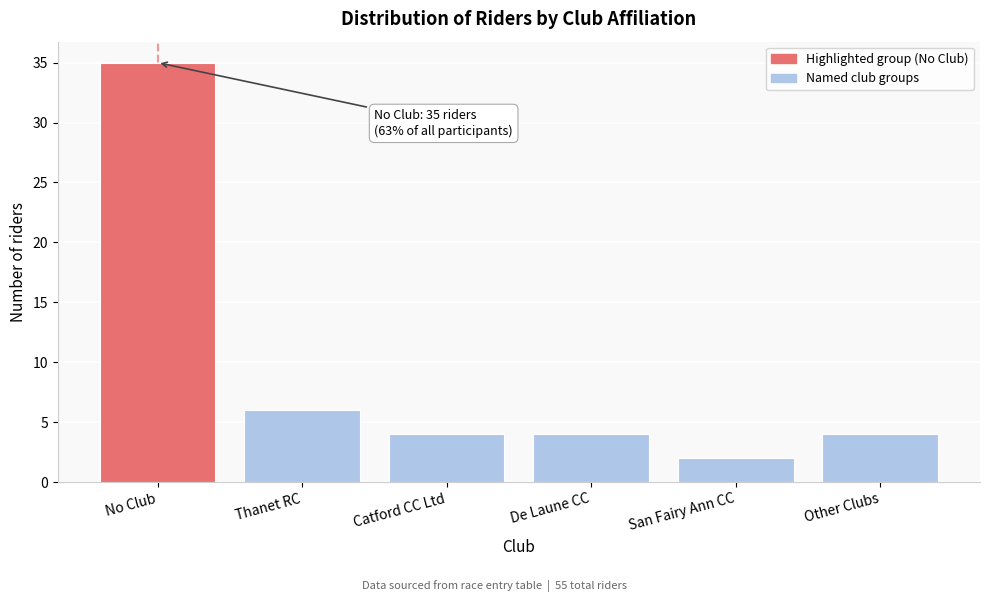

Reading right to left, extract all data points from this chart.

Other Clubs=4	San Fairy Ann CC=2	De Laune CC=4	Catford CC Ltd=4	Thanet RC=6	No Club=35